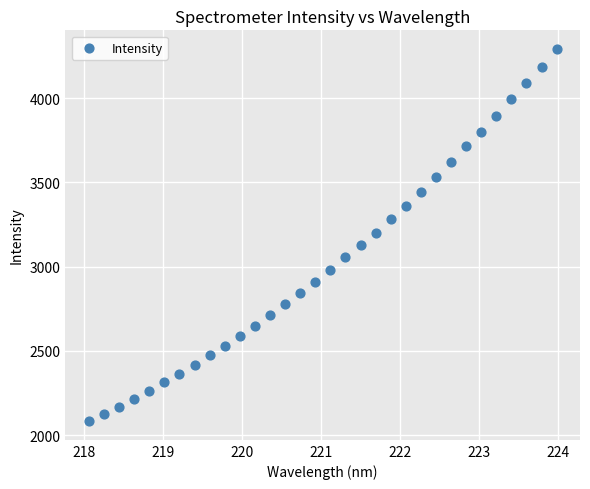

What is the range of Y values (max minus min)?

2209.7